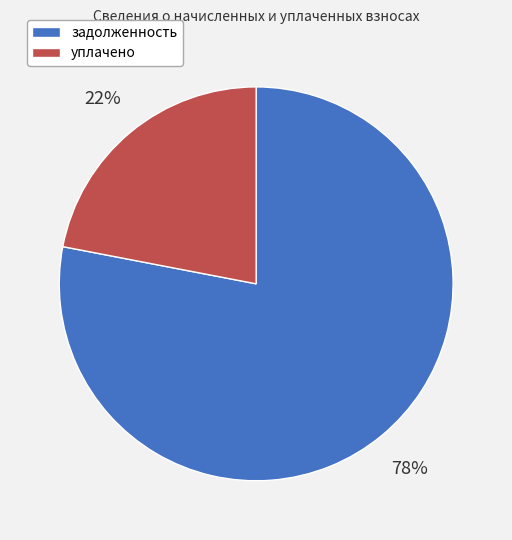

To the nearest percent, what is the average slice percentage?

50%